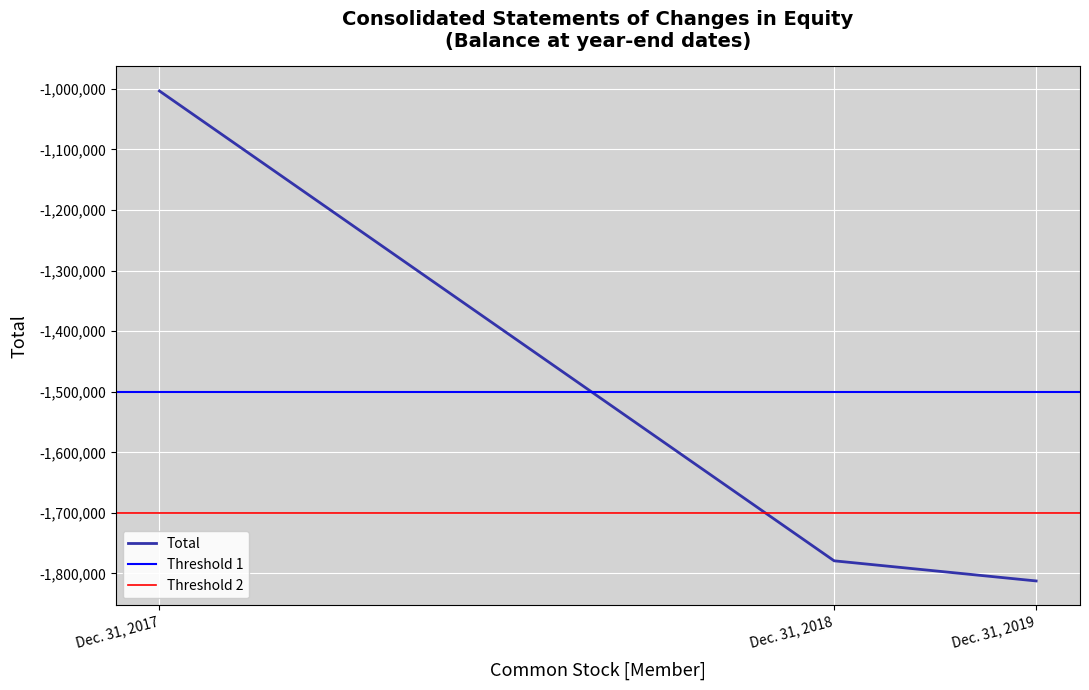

Reading right to left, extract all data points from this chart.

-1812336	-1779114	-1003459